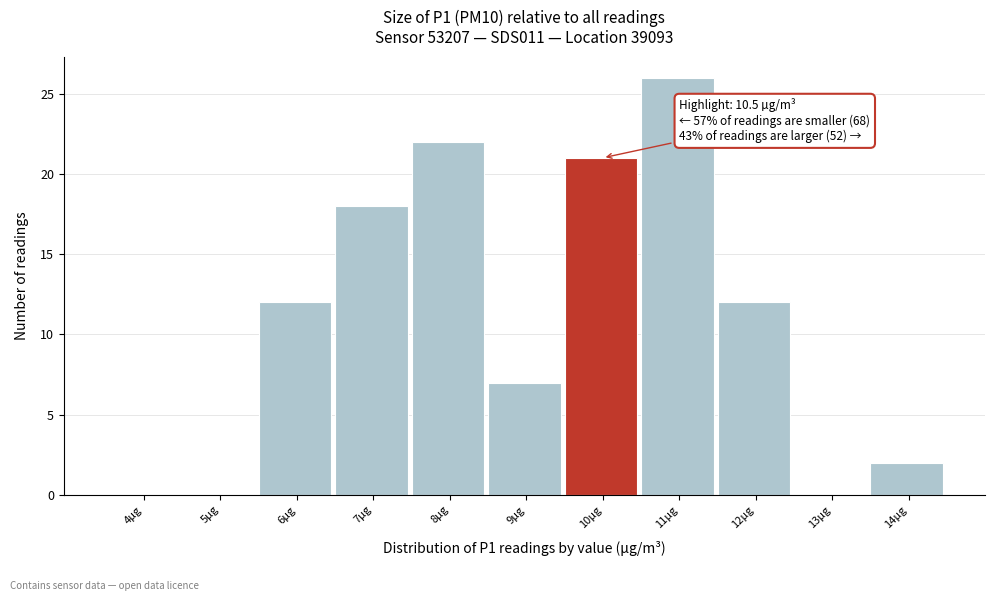

Reading left to right, extract all data points from this chart.

4µg=0	5µg=0	6µg=12	7µg=18	8µg=22	9µg=7	10µg=21	11µg=26	12µg=12	13µg=0	14µg=2